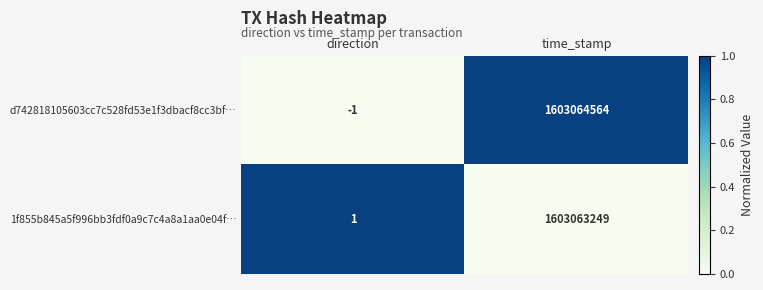

Read the 1f855b845a5f996bb3fdf0a9c7c4a8a1aa0e04f… value at time_stamp, to the nearest 100.

1603063200